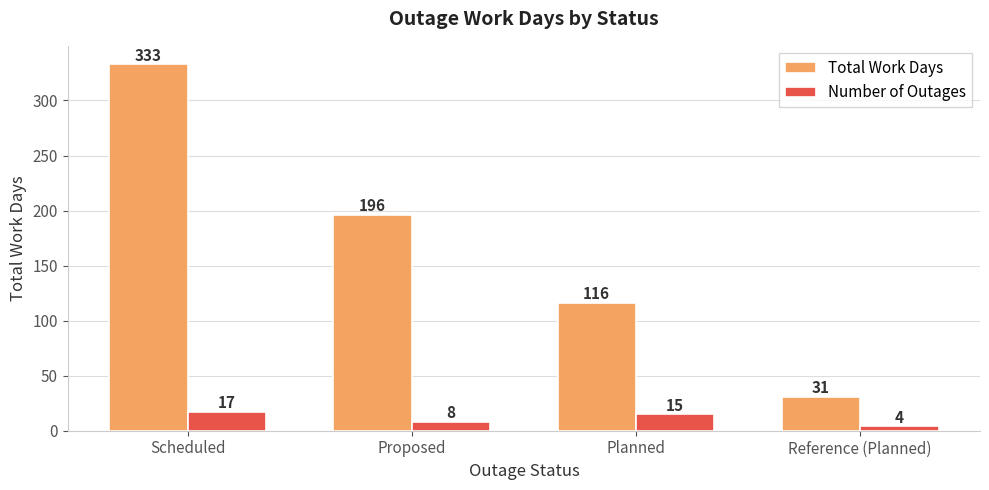

How many values in the Total Work Days series are below 196?

2